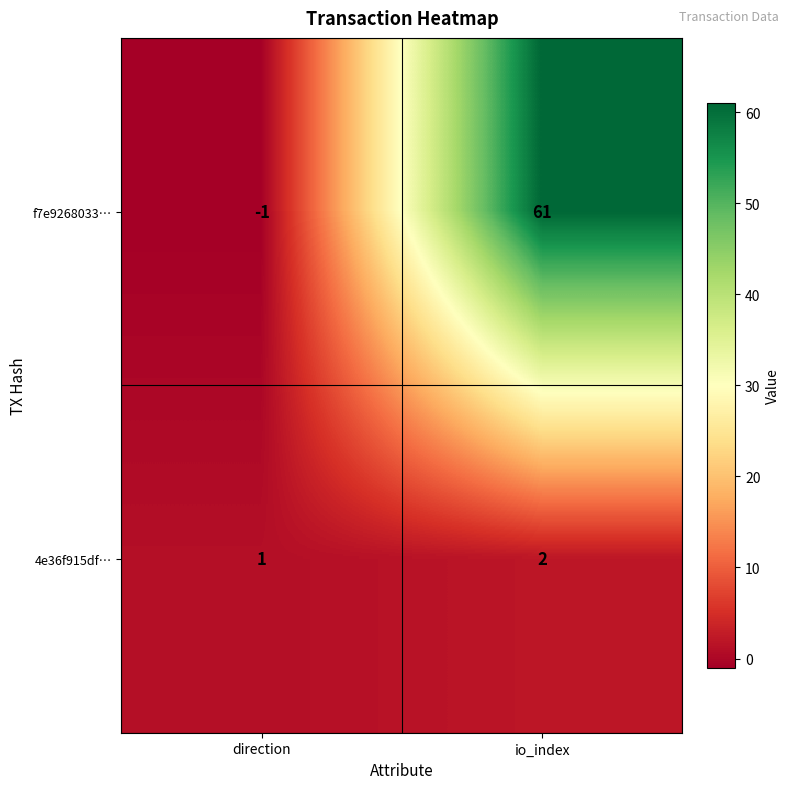

What is the total value across all series at io_index?

63